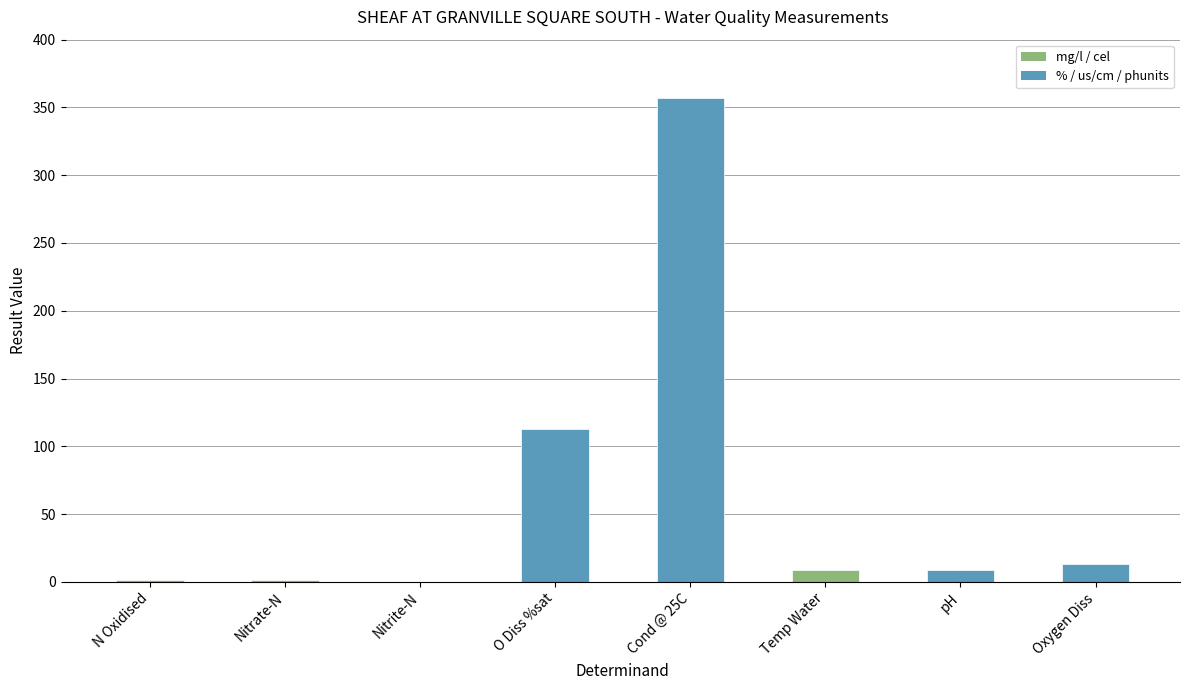

Is it true that the value at Cond @ 25C is 357.0?

True